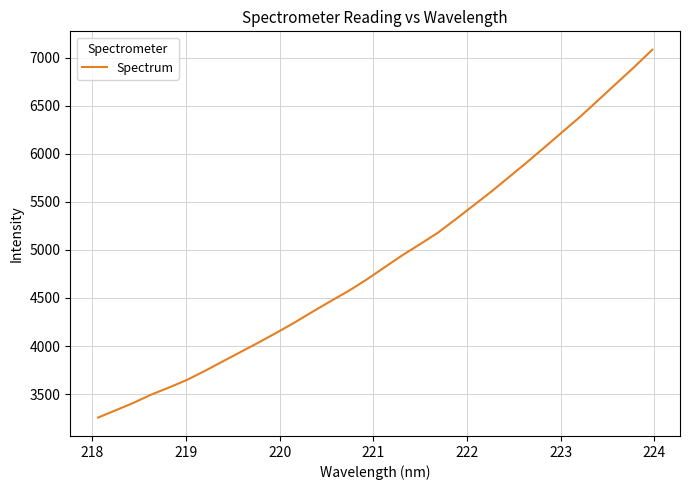

What is the sum of all values?

156813.8